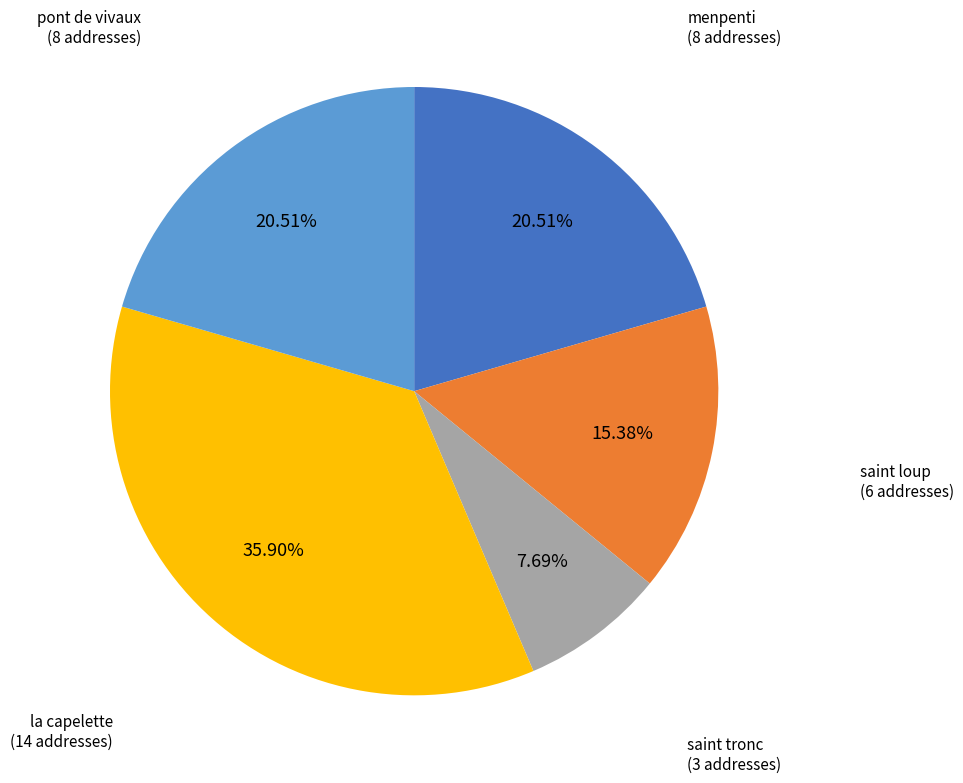

To the nearest percent, what is the average slice percentage?

20%